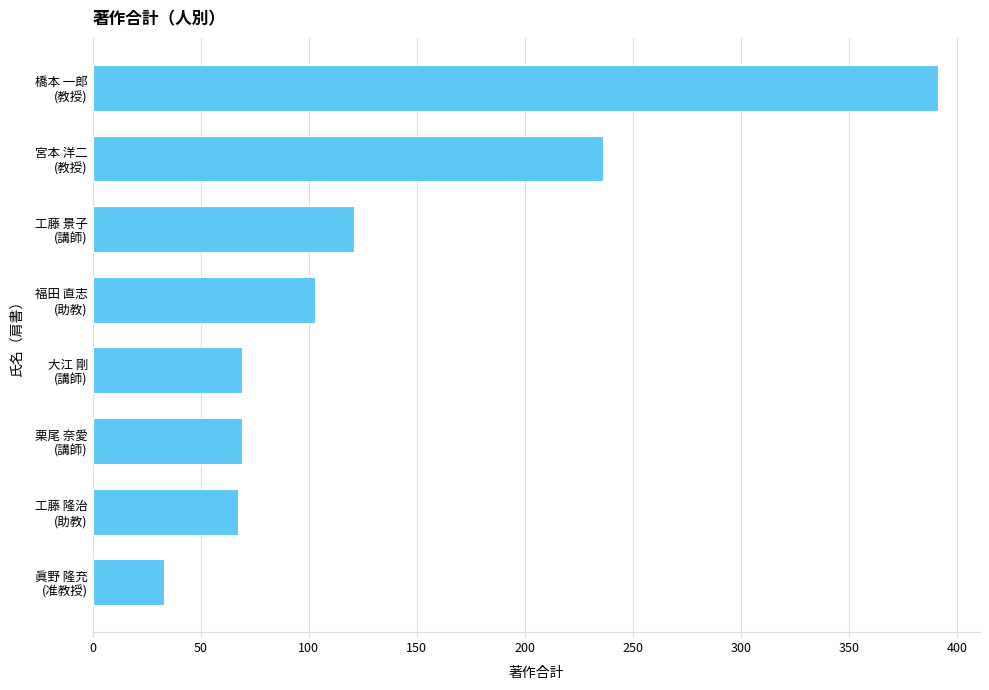

What is the maximum value shown in the chart?

391